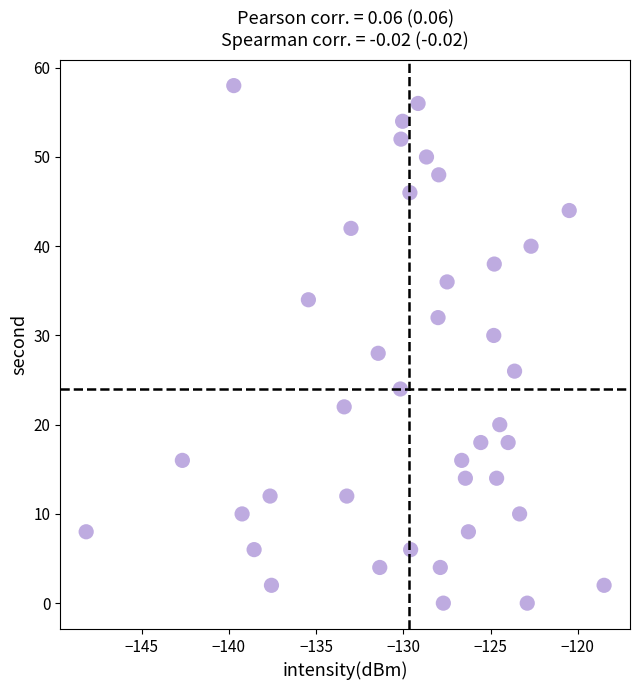

What is the range of Y values (max minus min)?

58